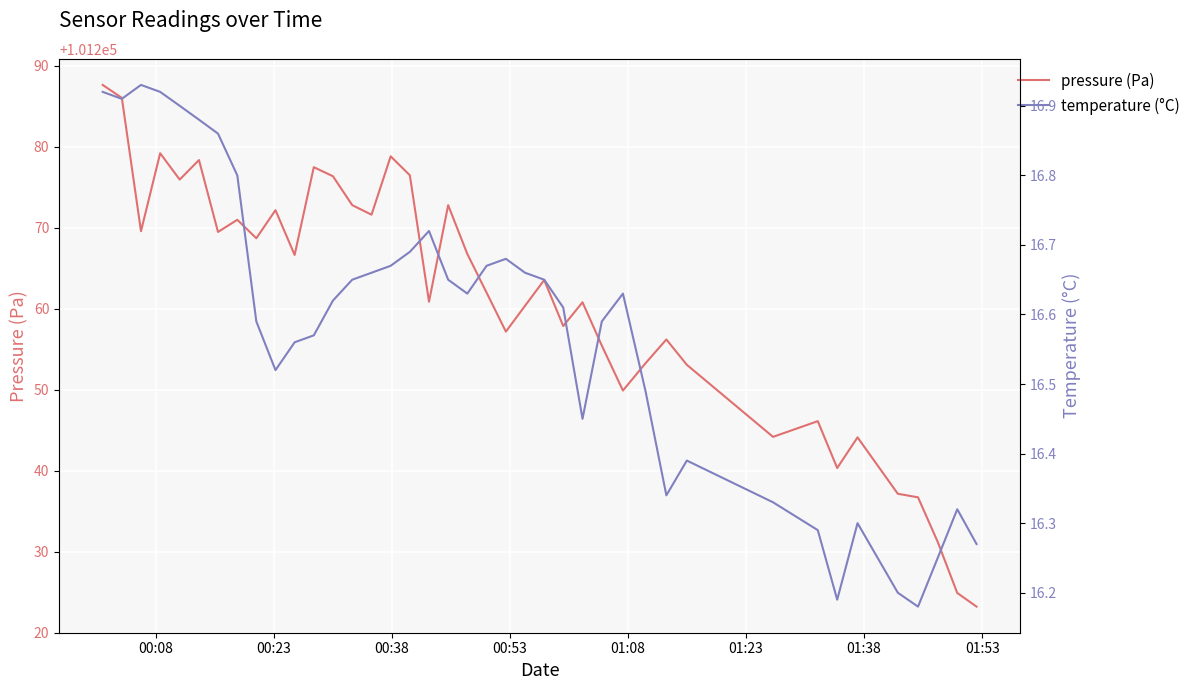

Rank the series by their average value, from highest to lowest.

pressure (Pa), temperature (°C)